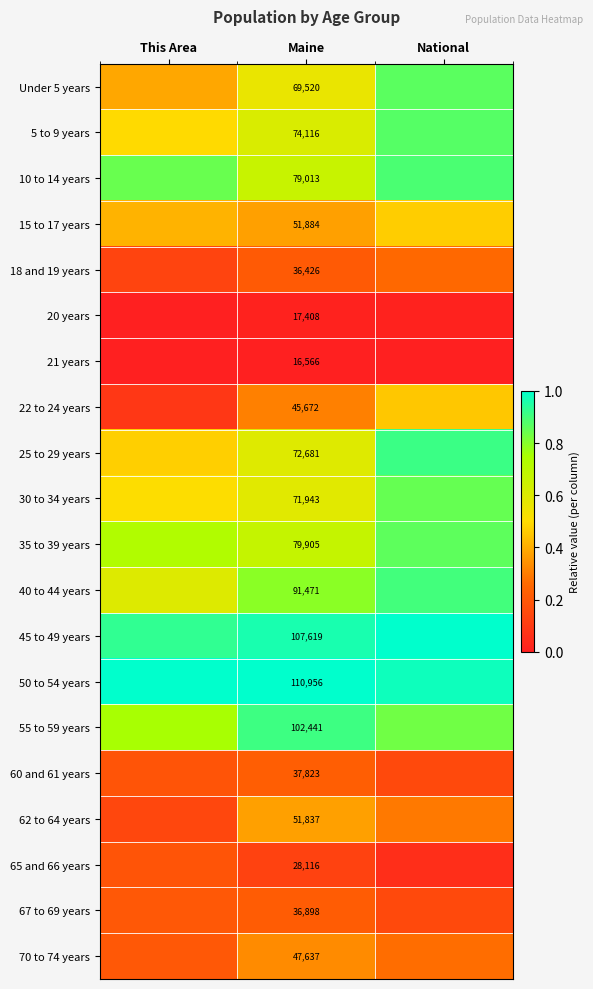

True or false: 10 to 14 years has a value of 1.0 at Maine.

False